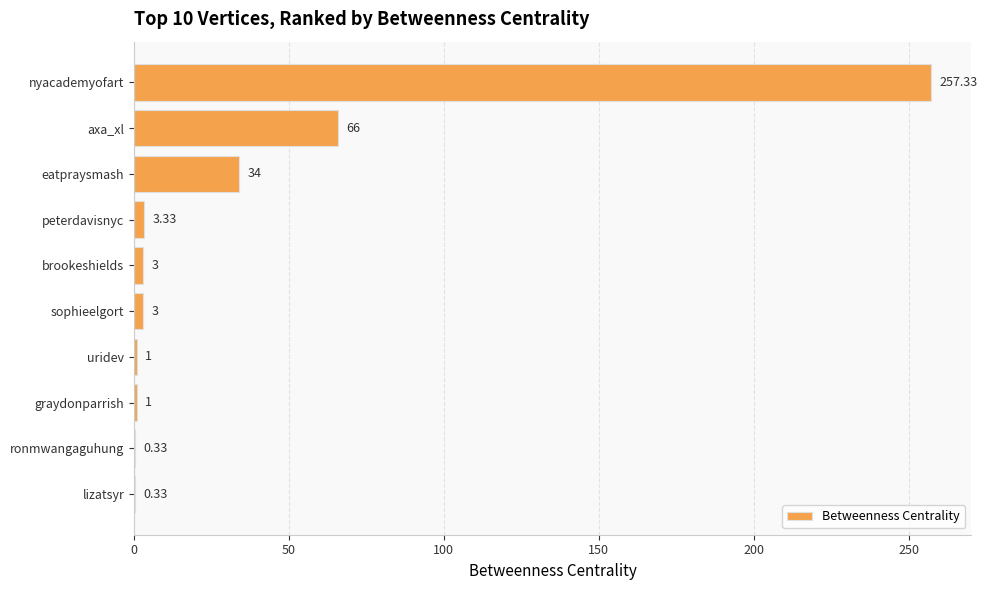

What is the ratio of the value at axa_xl to the value at uridev?

66.0